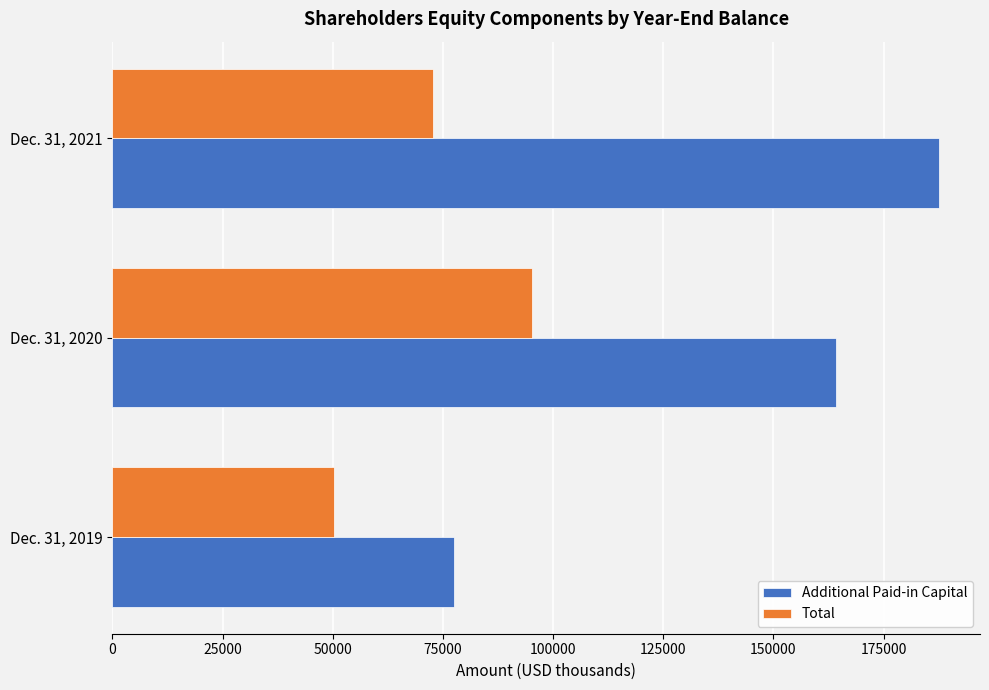

Which label corresponds to the largest value in the chart?

Dec. 31, 2021